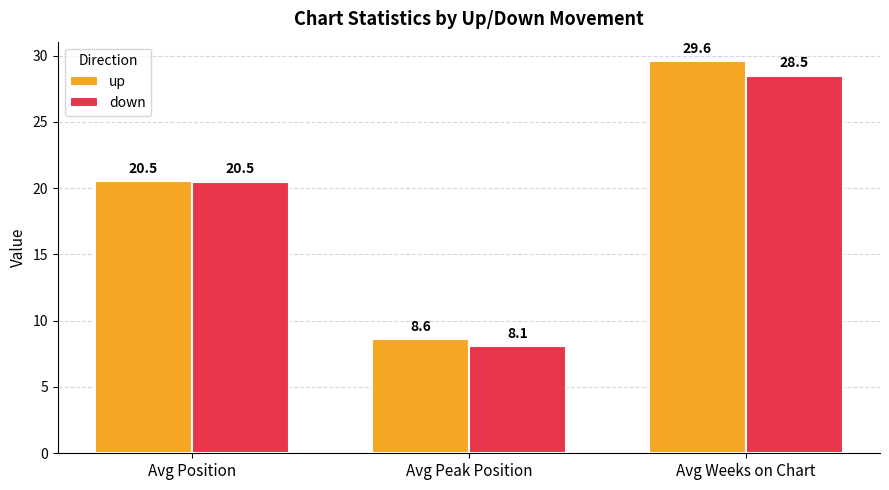

Is it true that up equals 29.6 at Avg Weeks on Chart?

True